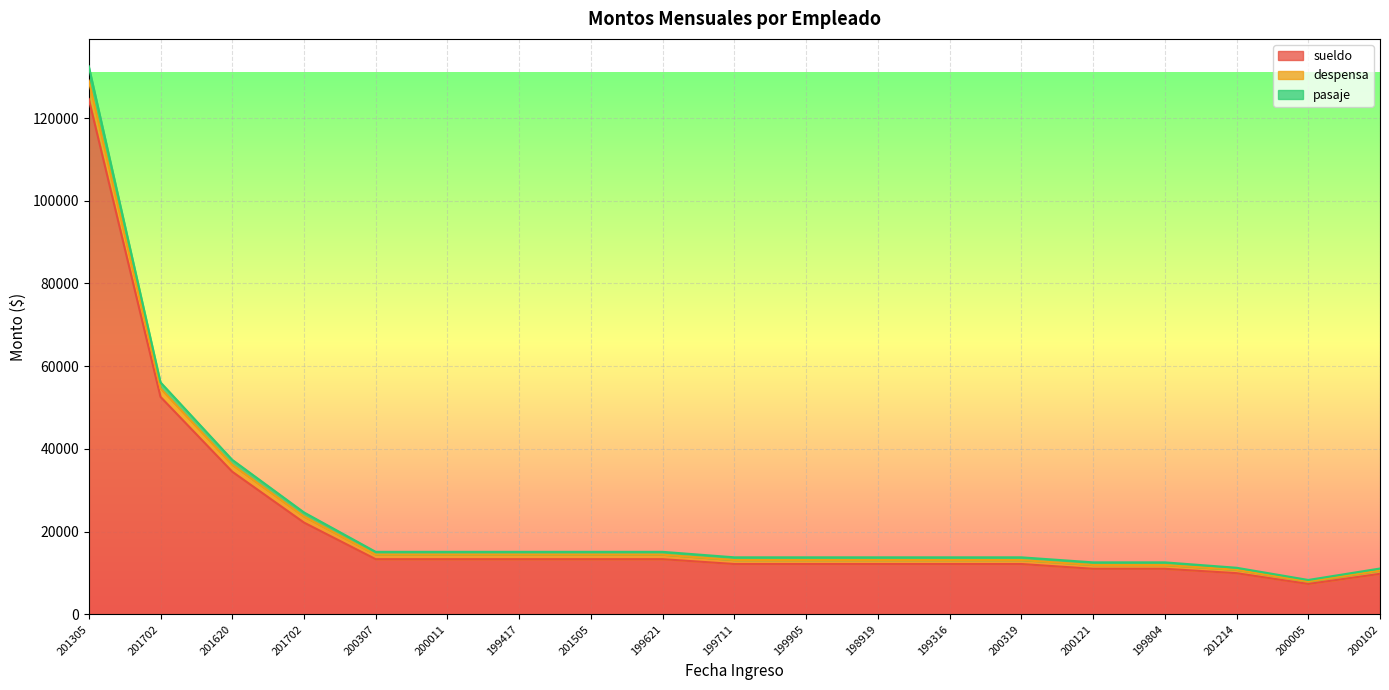

At which category is the sum across all series the highest?

201305